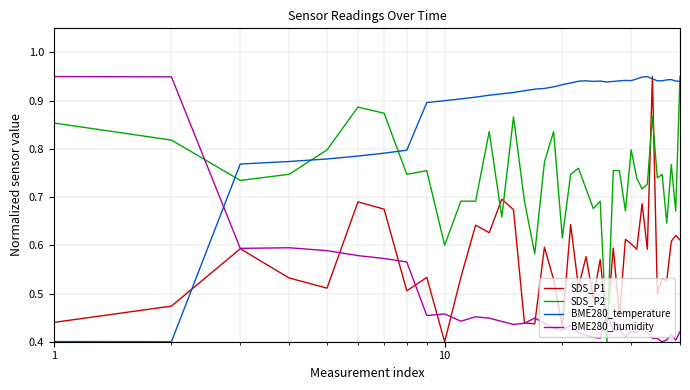

How many intersections are there between SDS_P1 and SDS_P2?

6